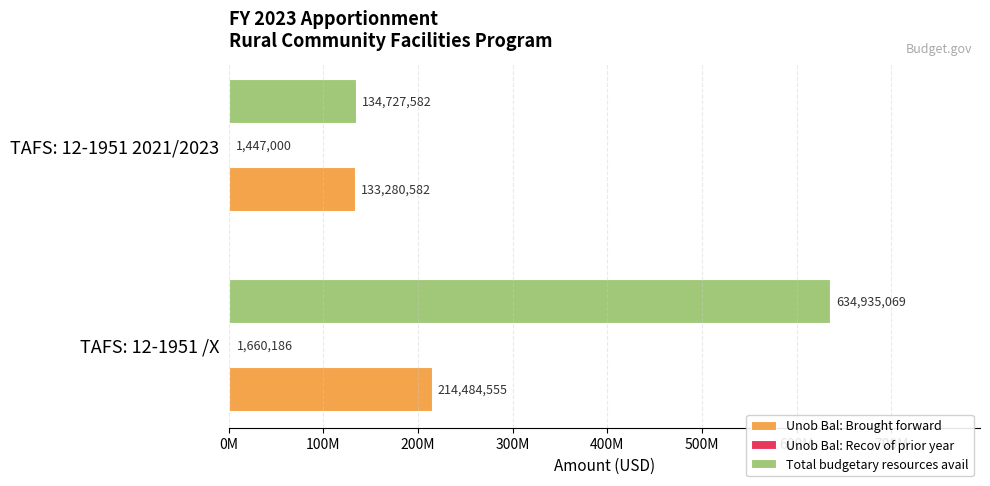

How many bars are there in total?

6